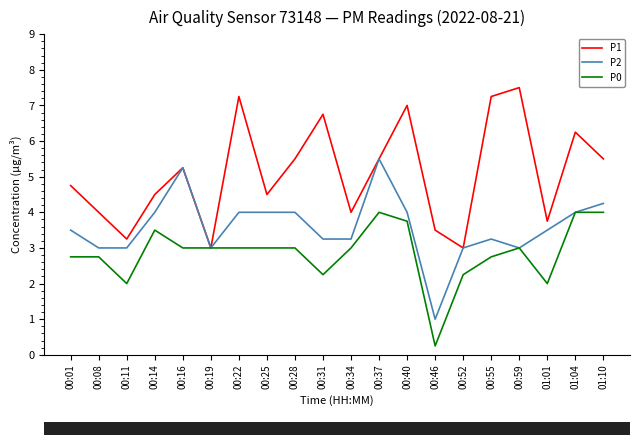

What is the total value across all series at 00:08?

9.8